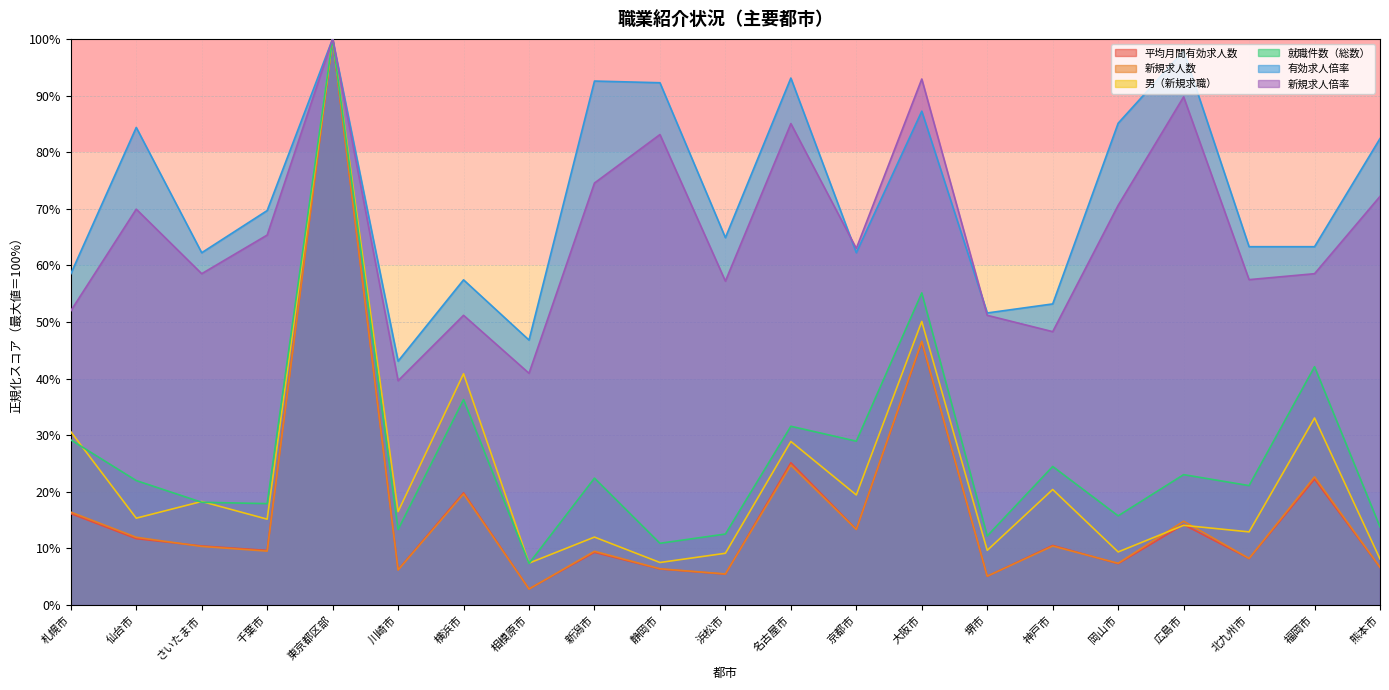

What is the label of the 20th point from the left?

福岡市